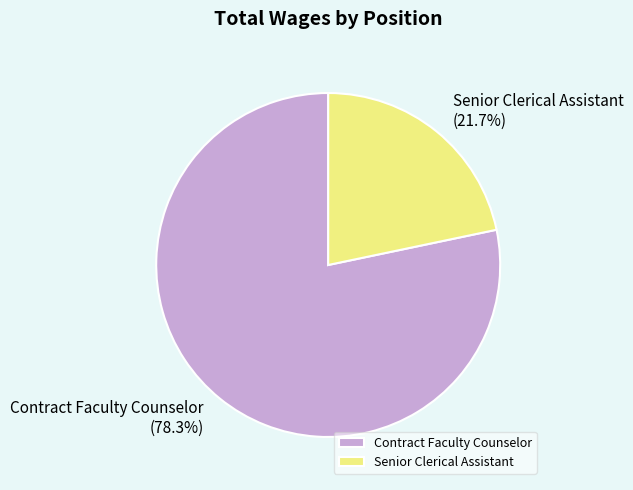

What percentage is the Contract Faculty Counselor slice, to the nearest percent?

78%